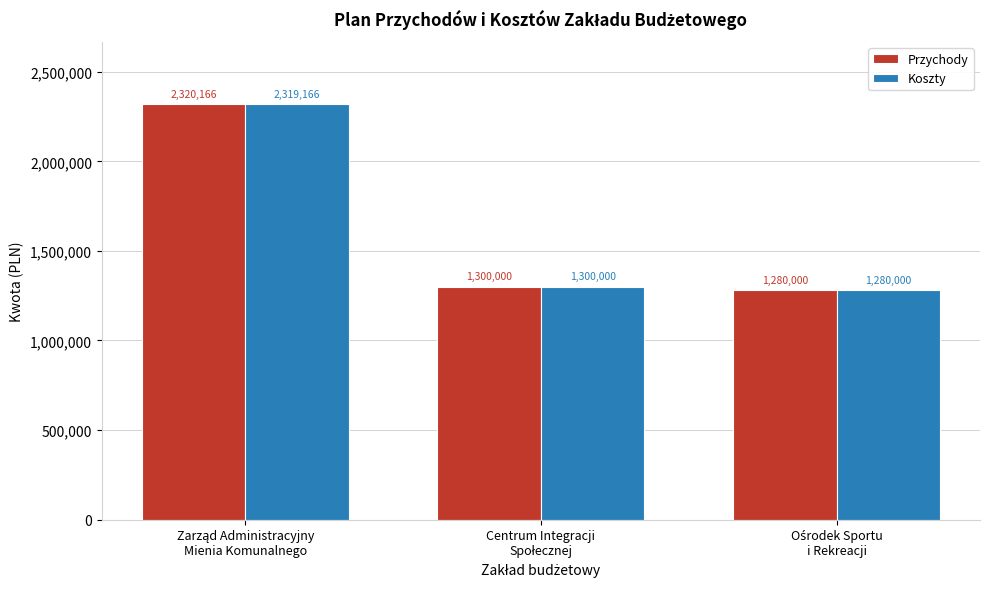

List the series in order of their overall mean, highest first.

Przychody, Koszty